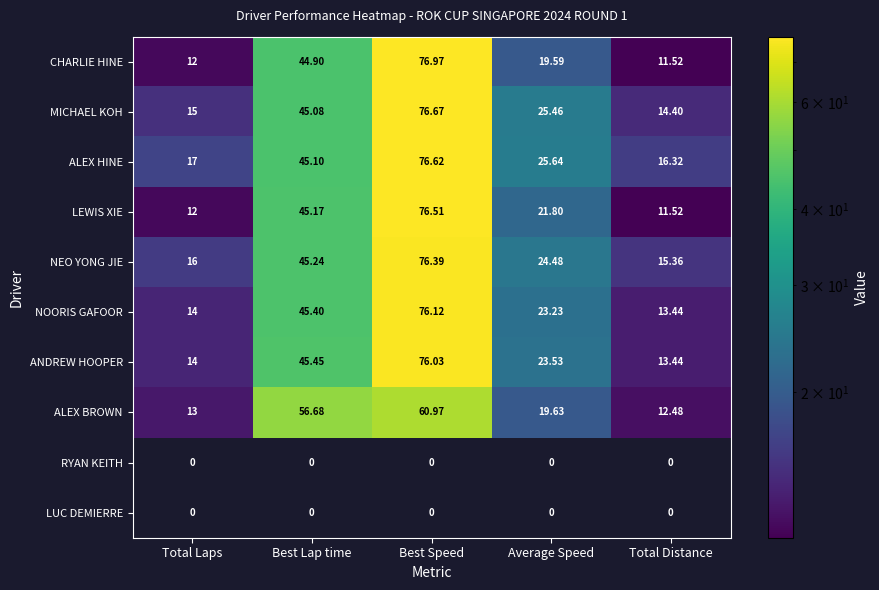

Rank the categories by MICHAEL KOH value from lowest to highest.

Total Distance, Total Laps, Average Speed, Best Lap time, Best Speed